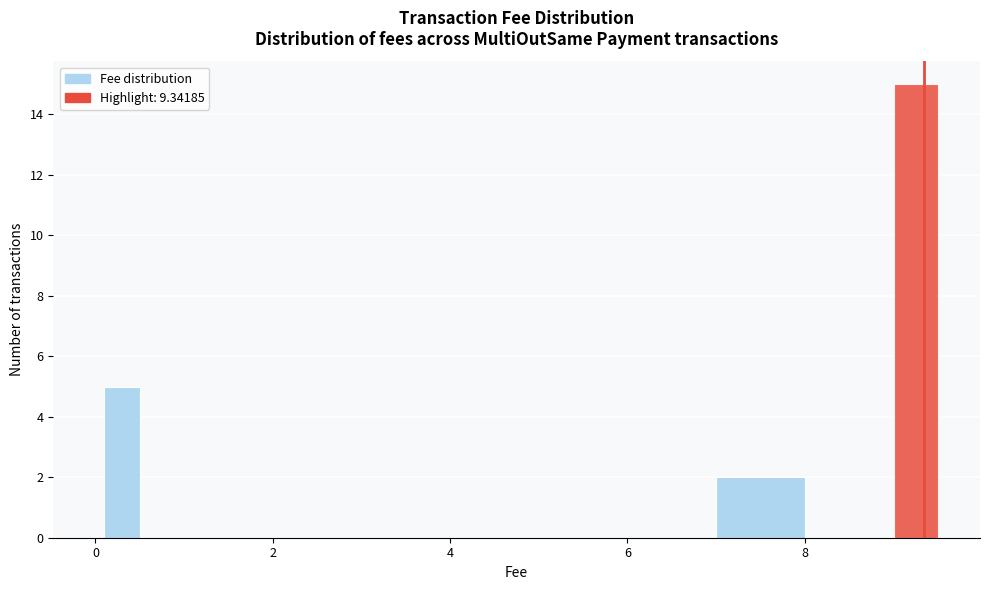

Read against the x-axis, roughly where is the centre of the tallest bar?

9.2